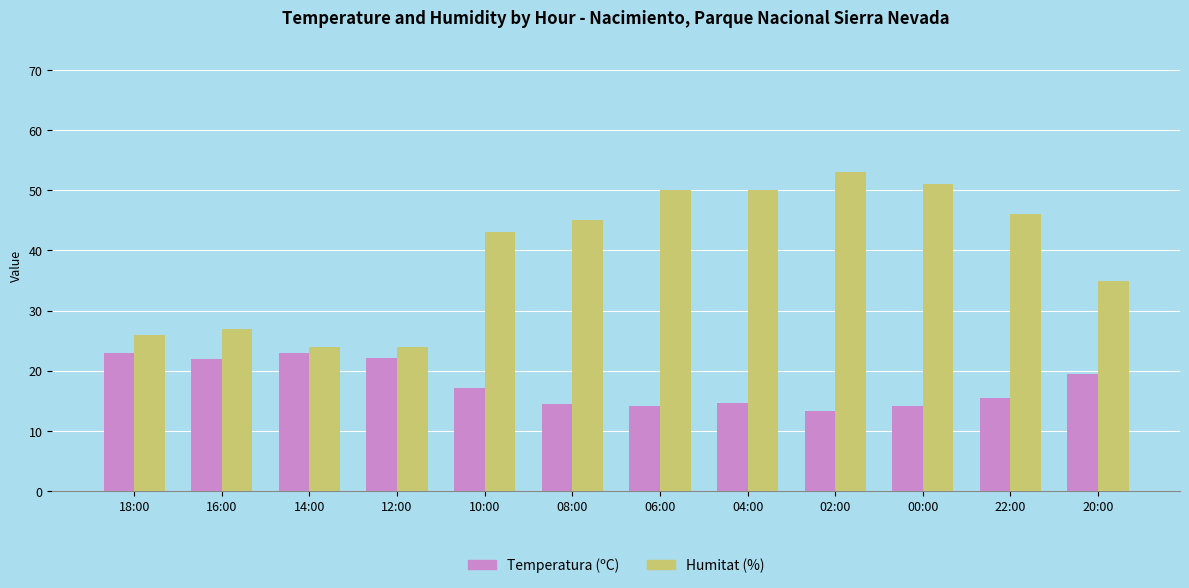

Is it true that Humitat (%) equals 53.0 at 02:00?

True